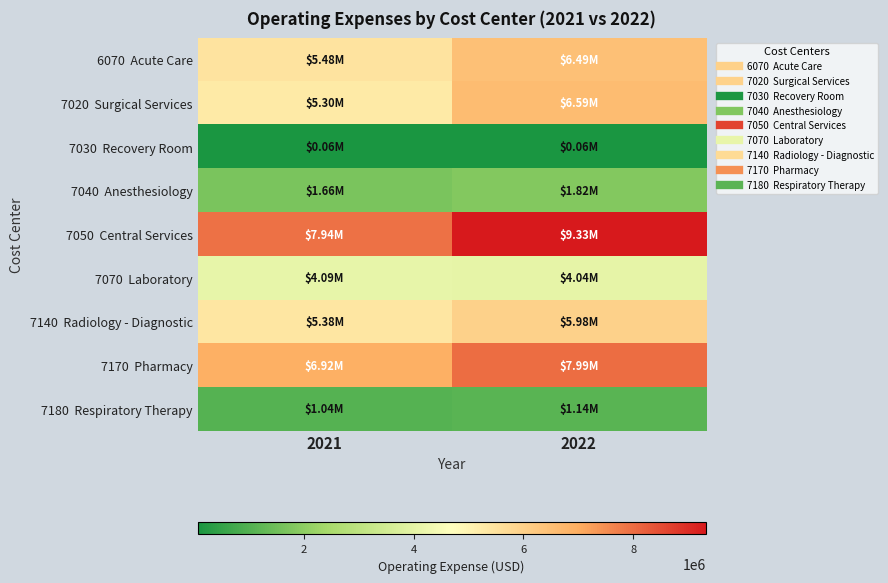

Which label corresponds to the largest value in the chart?

2022